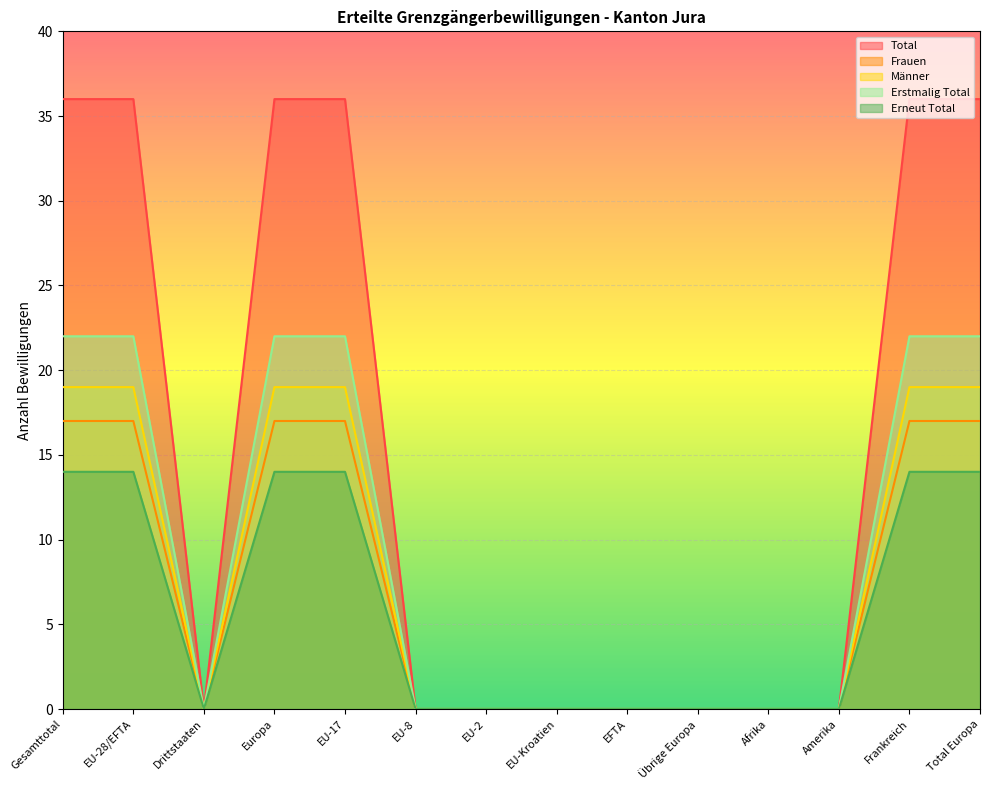

Which category has the lowest value in the Erstmalig Total series?

Drittstaaten